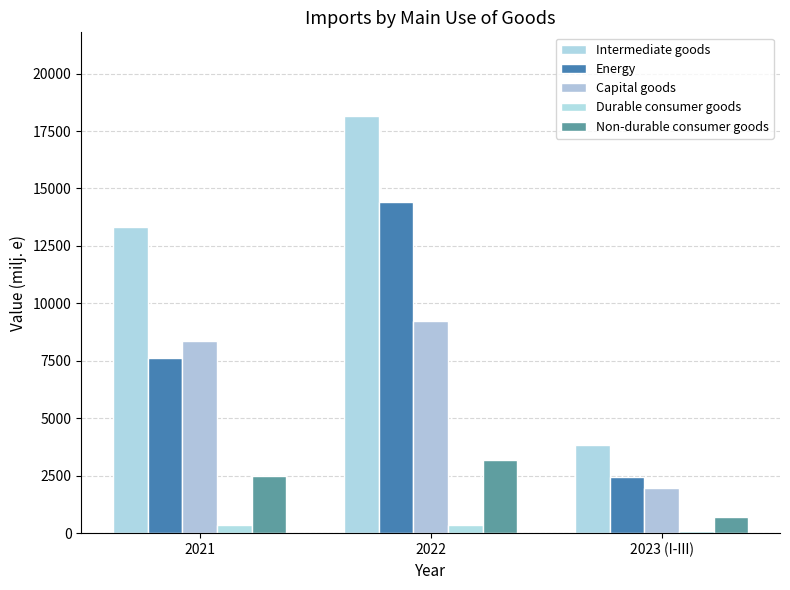

List the series in order of their peak value, highest first.

Intermediate goods, Energy, Capital goods, Non-durable consumer goods, Durable consumer goods